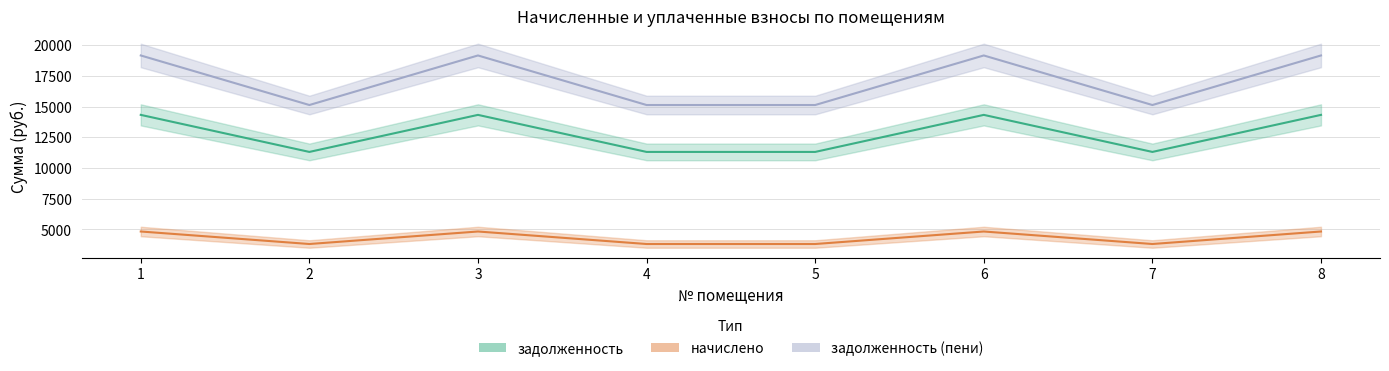

Which series has the largest total across all categories?

задолженность (пени)